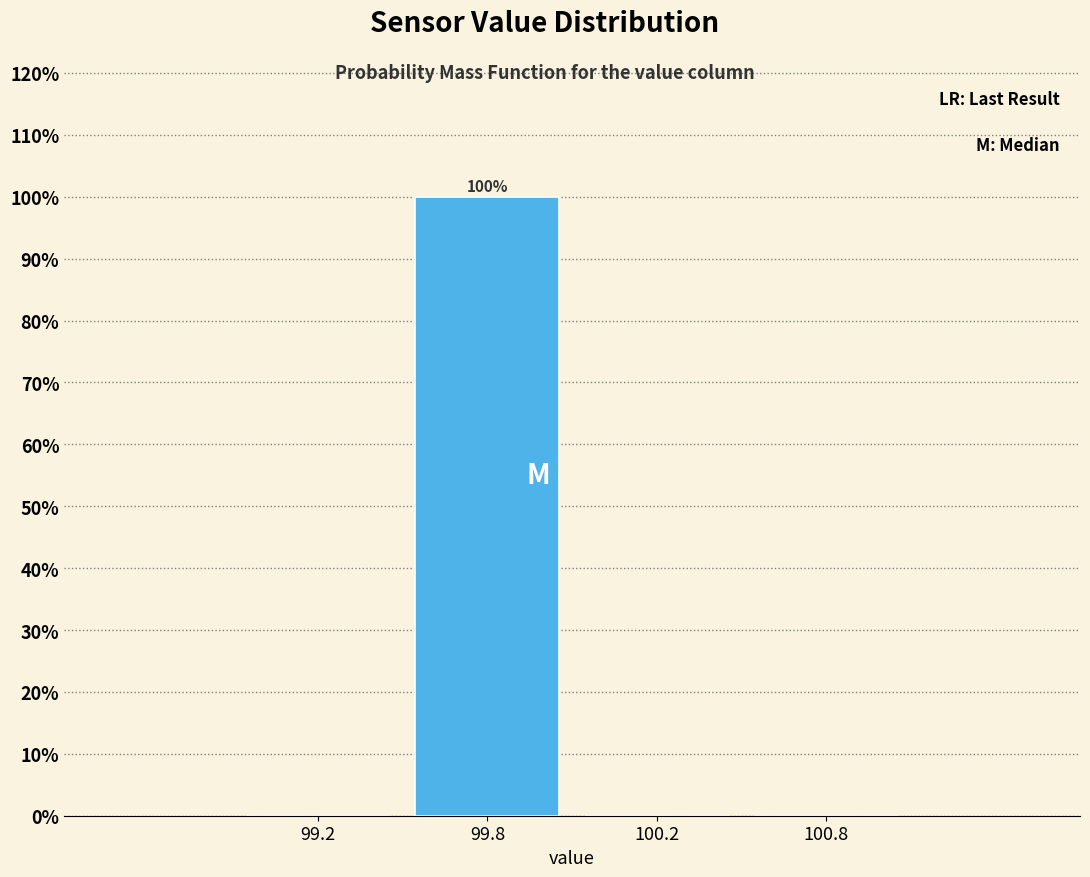

Reading left to right, transcribe all the data shown in this chart.

99.2=0	99.8=100	100.2=0	100.8=0